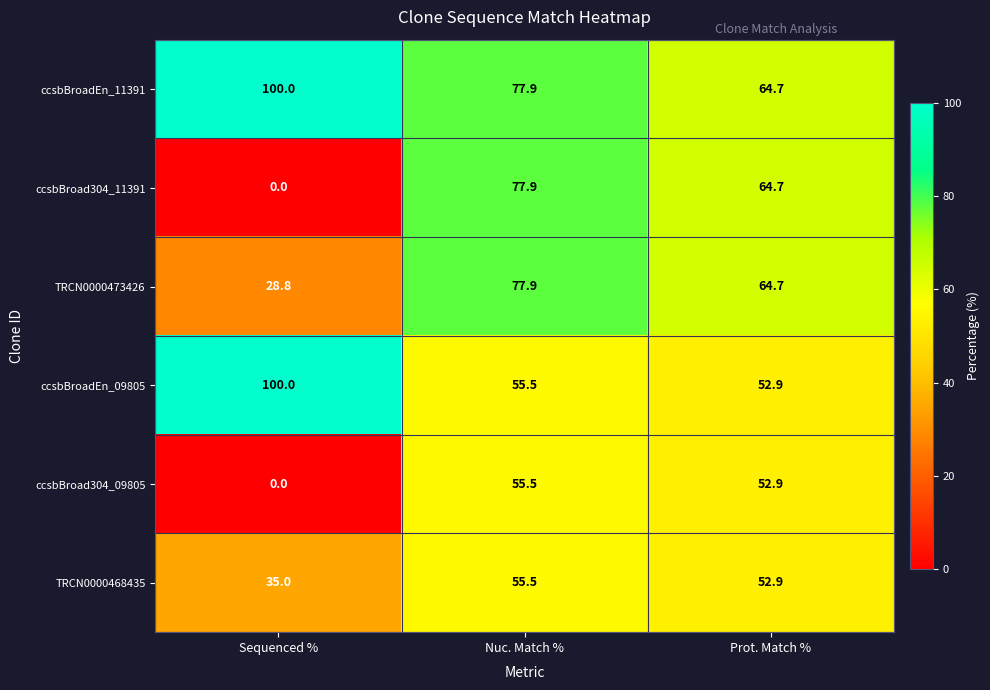

List the labels in order of ccsbBroadEn_09805 value, smallest first.

Prot. Match %, Nuc. Match %, Sequenced %